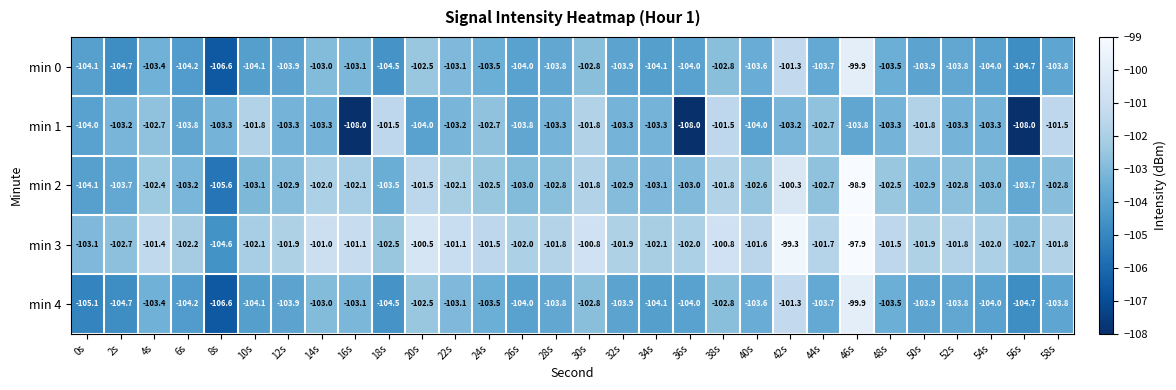

The min 2 series shows -103.7 at 2s. True or false?

True